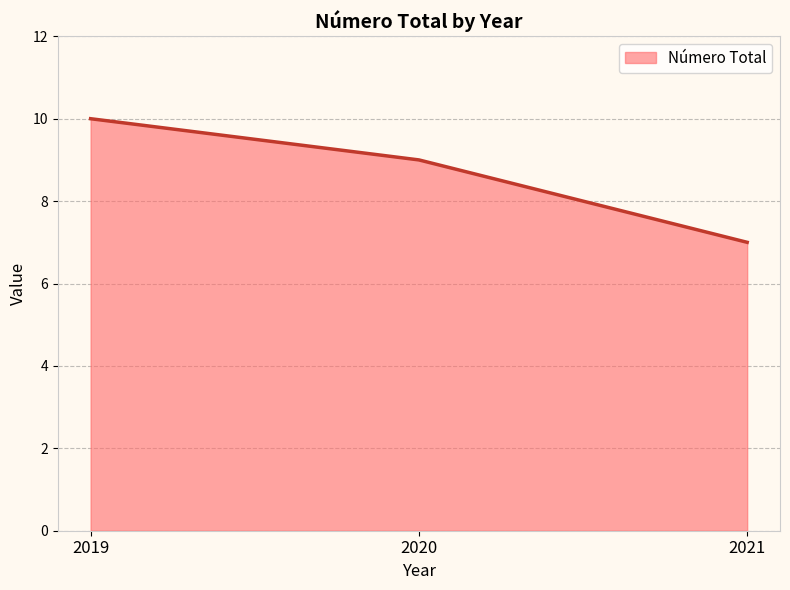

At which category does the chart reach its peak across all series?

2019